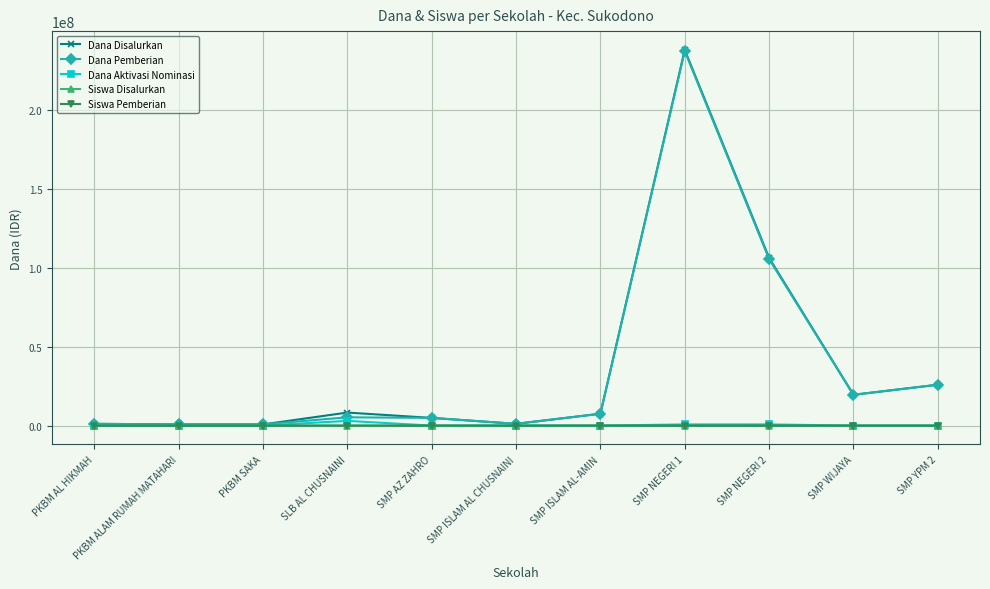

What is the sum of all Siswa Pemberian values?

635